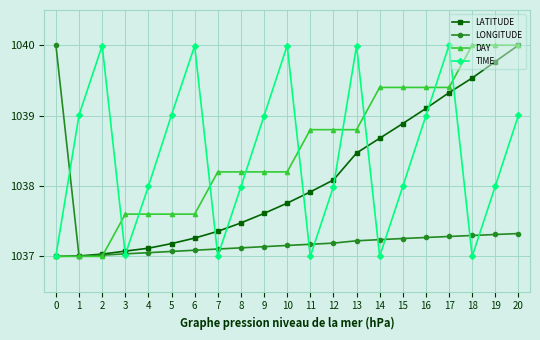

At 6, list the series in order from smallest to largest.

LONGITUDE, LATITUDE, DAY, TIME